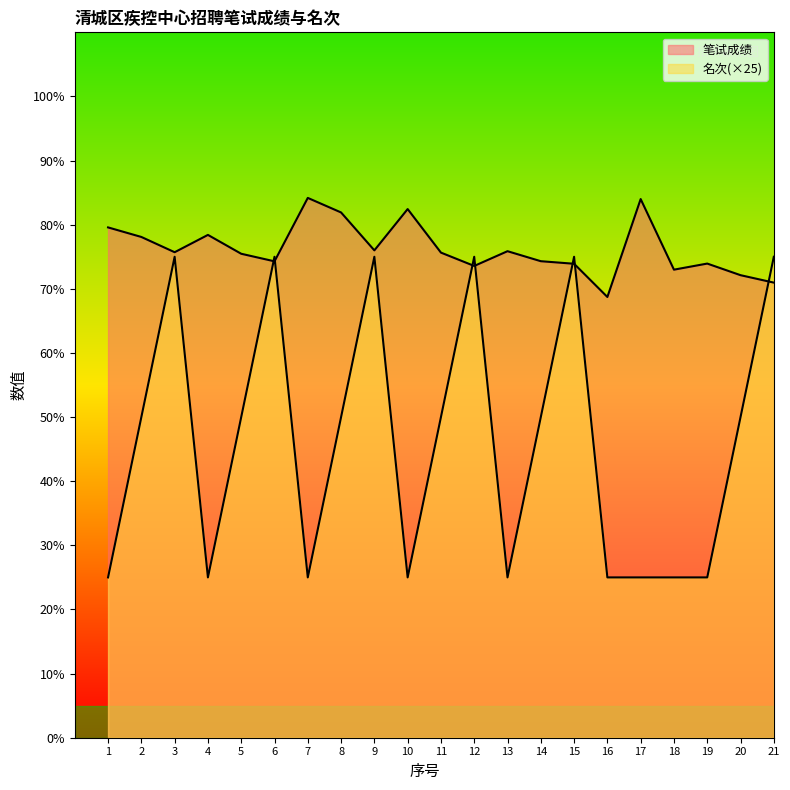

Which category has the lowest value across all series?

1